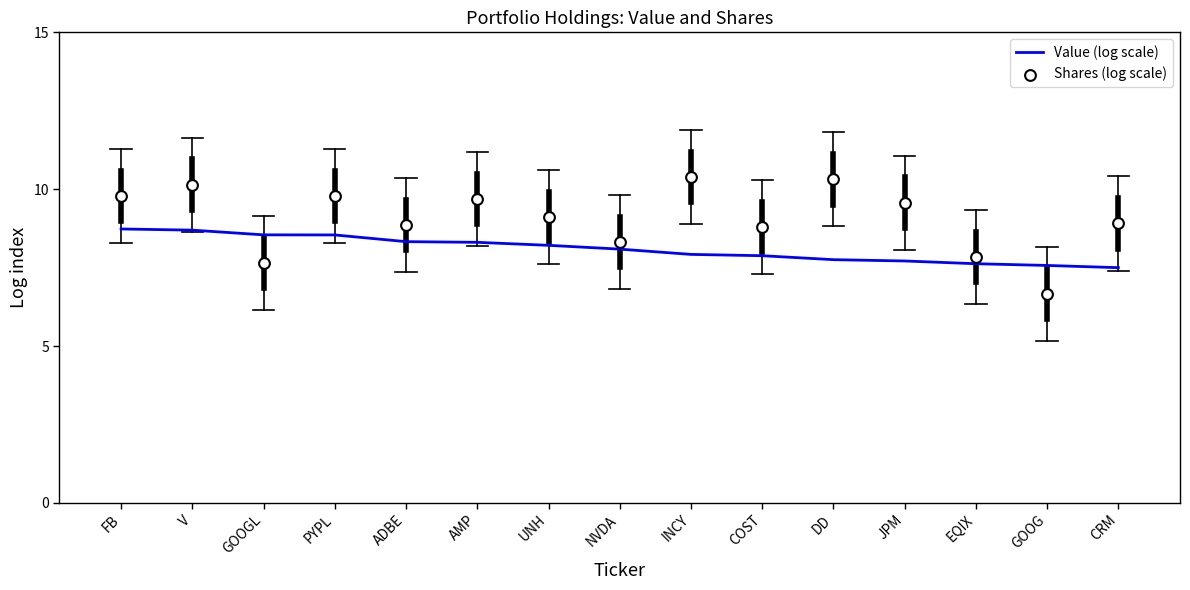

Which series reaches the minimum Y coordinate?

Shares (log scale)